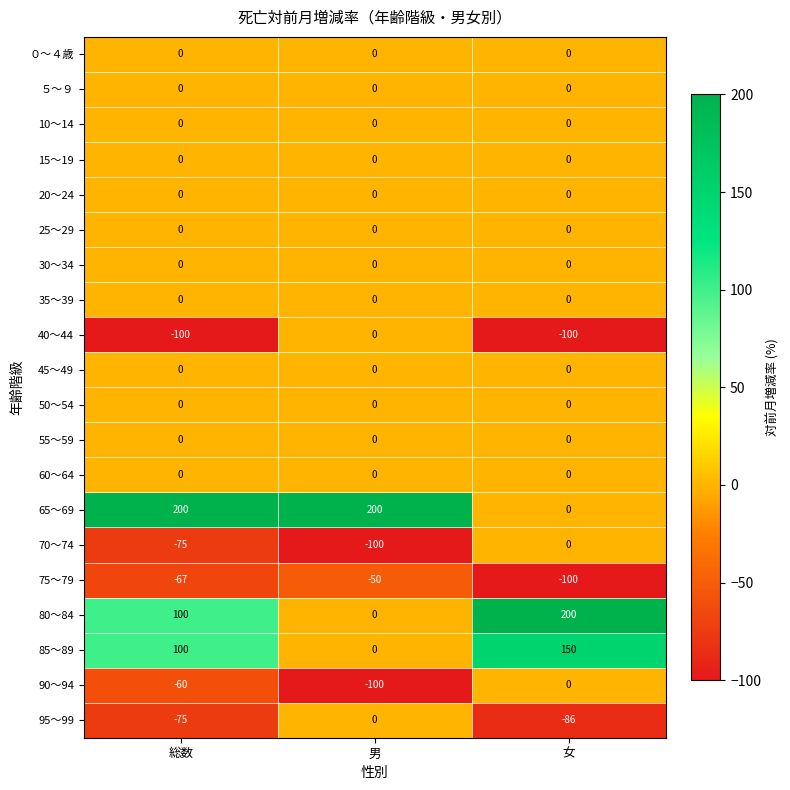

What is the total value across all series at 総数?

23